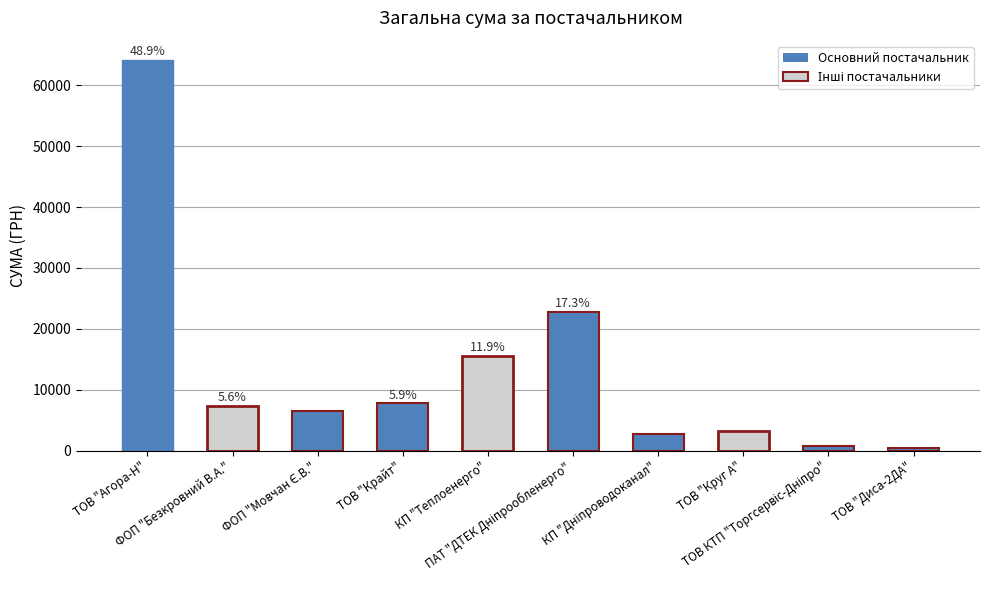

What is the label of the 6th bar from the right?

КП "Теплоенерго"